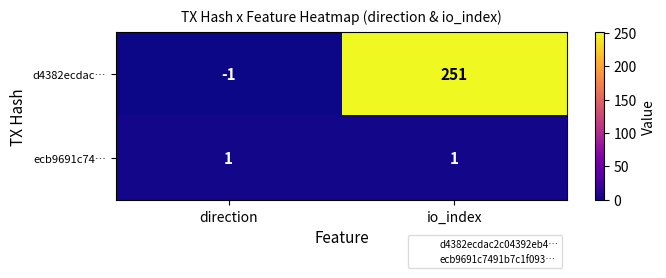

Which series changed the most between direction and io_index?

d4382ecdac…